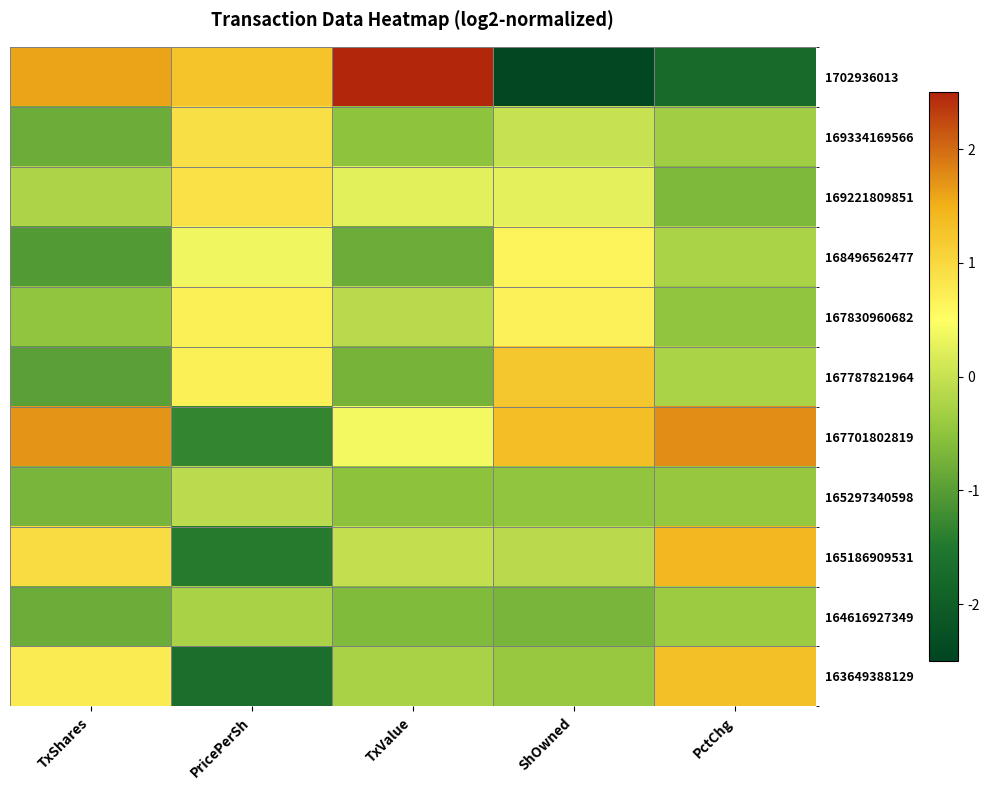

Rank the series at TxValue from highest to lowest value.

1702936013, 167701802819, 169221809851, 165186909531, 167830960682, 163649388129, 169334169566, 165297340598, 164616927349, 167787821964, 168496562477